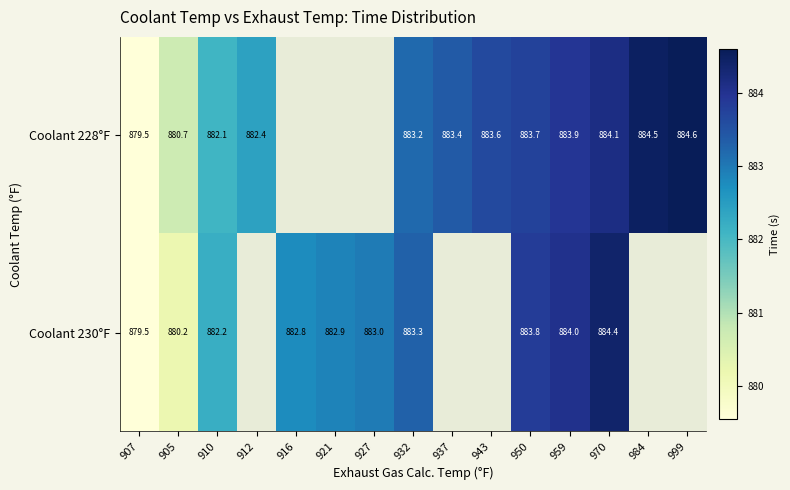

Is the value of Coolant 228°F at 943 greater than the value of Coolant 230°F at 970?

No